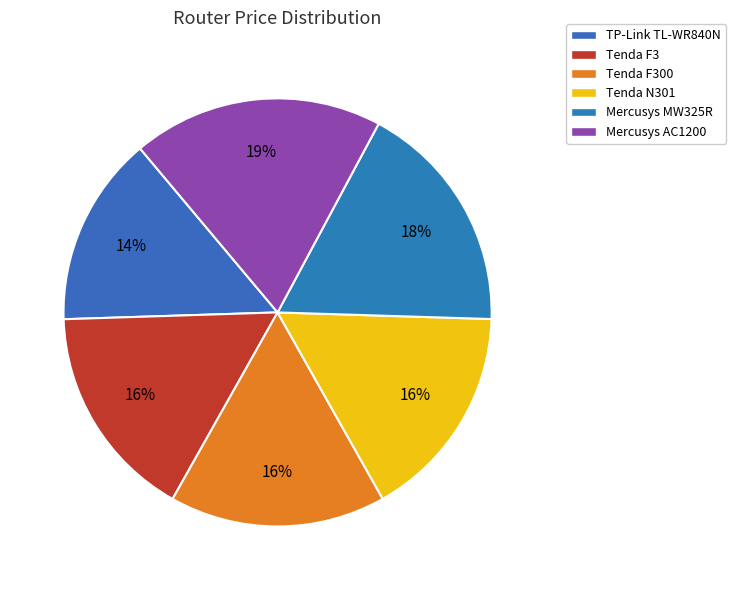

To the nearest percent, what is the combined percentage of Mercusys AC1200 and Tenda N301?

35%